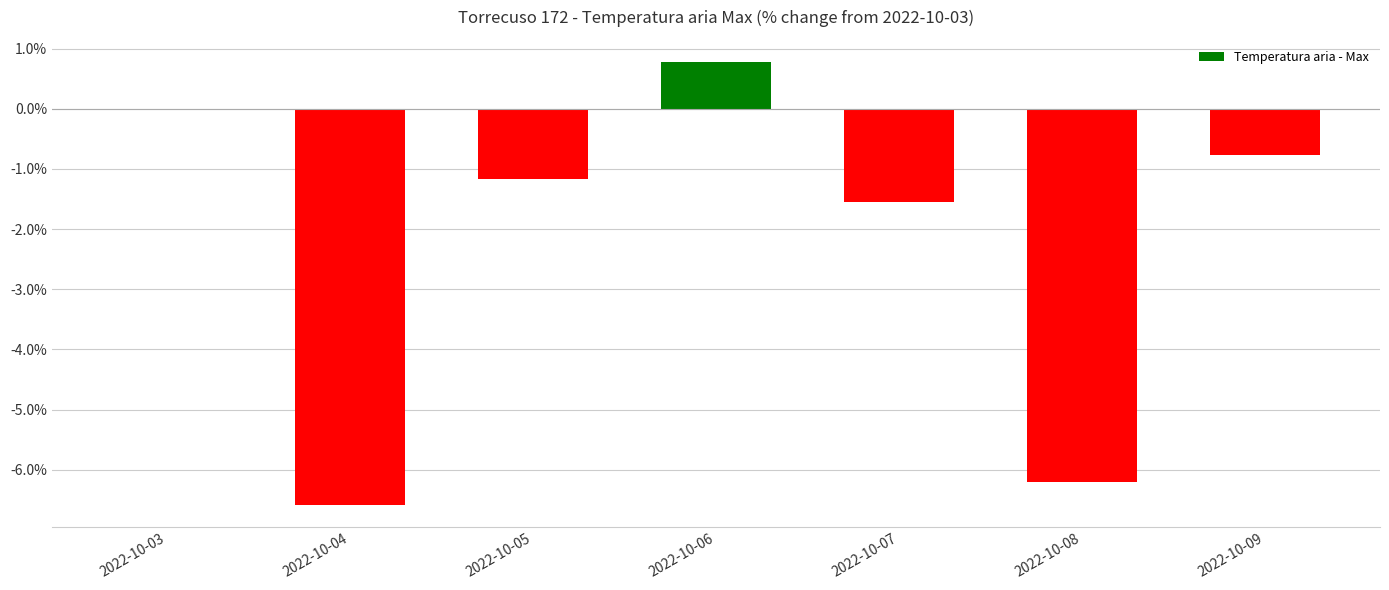

What is the change in value from 2022-10-06 to 2022-10-09?

-1.6